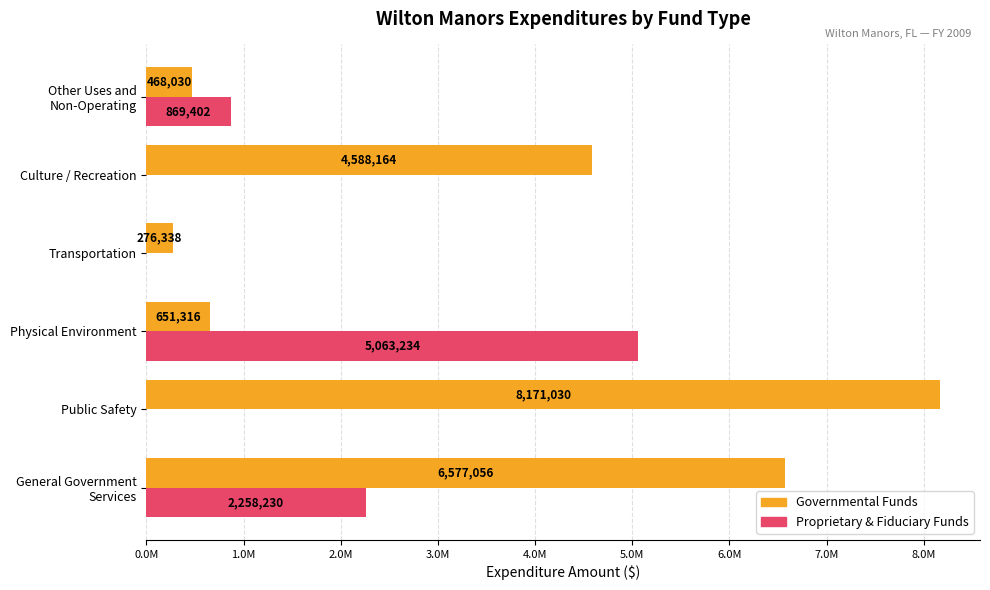

What are all the series names shown in the legend?

Governmental Funds, Proprietary & Fiduciary Funds